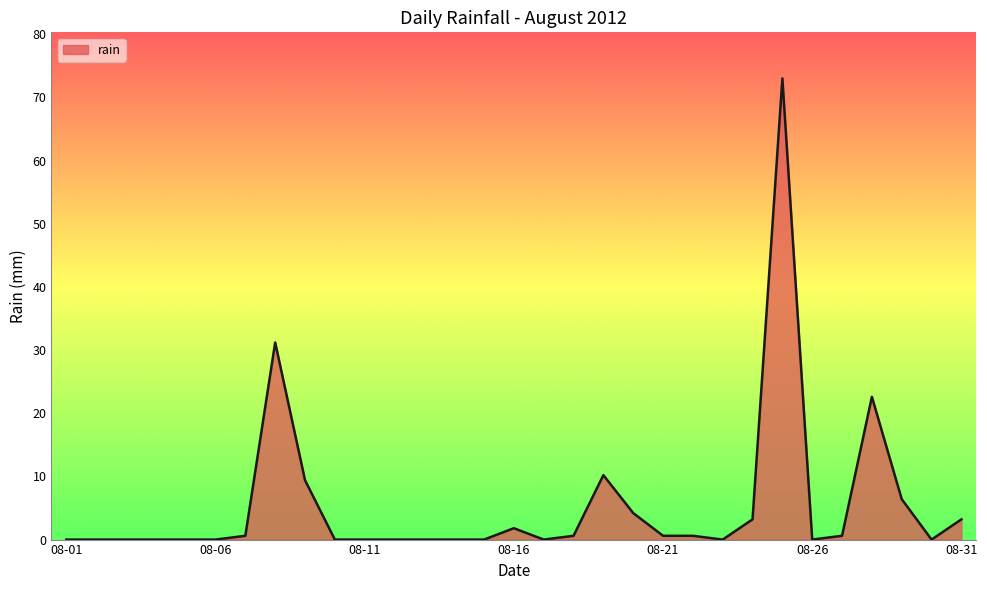

What is the sum of all values?

168.2